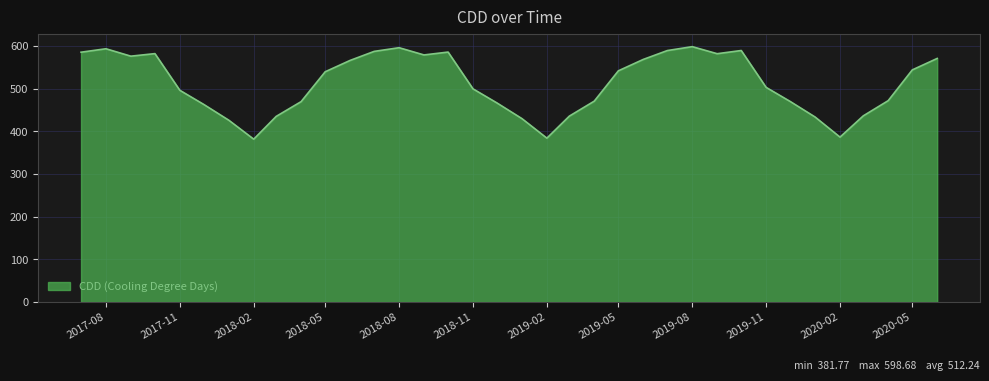

What is the sum of all values?

18440.6